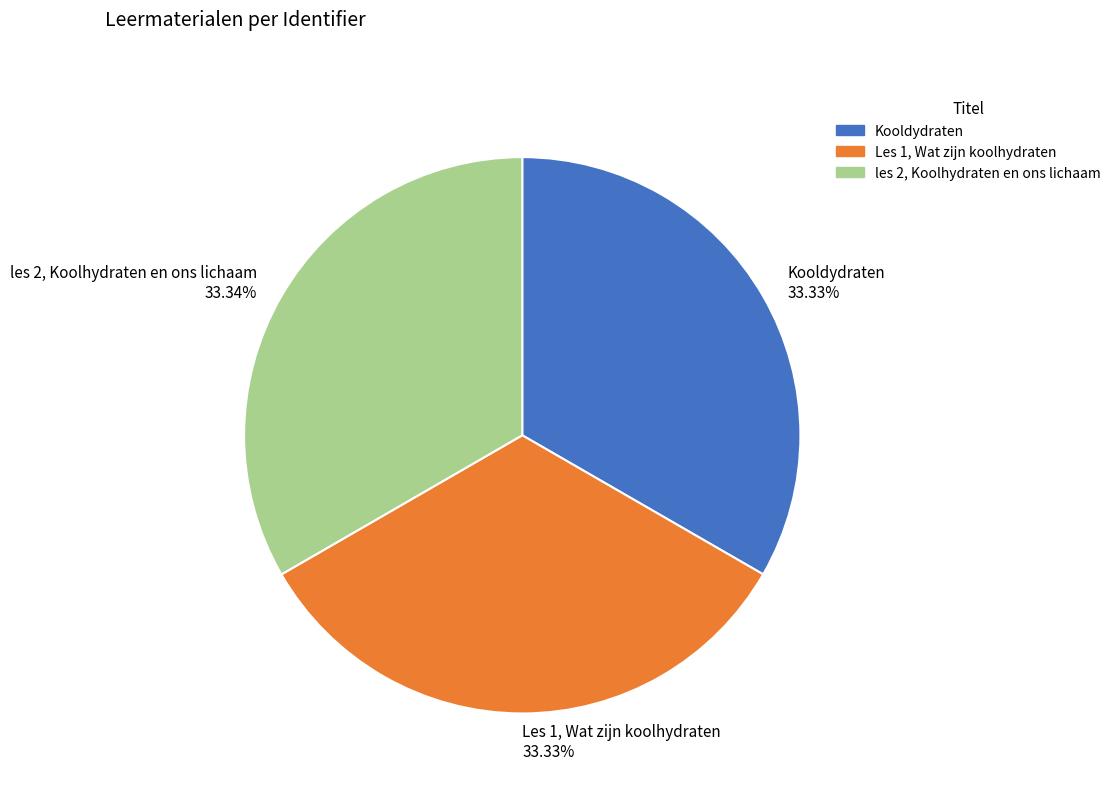

Is Kooldydraten the majority of the pie?

No